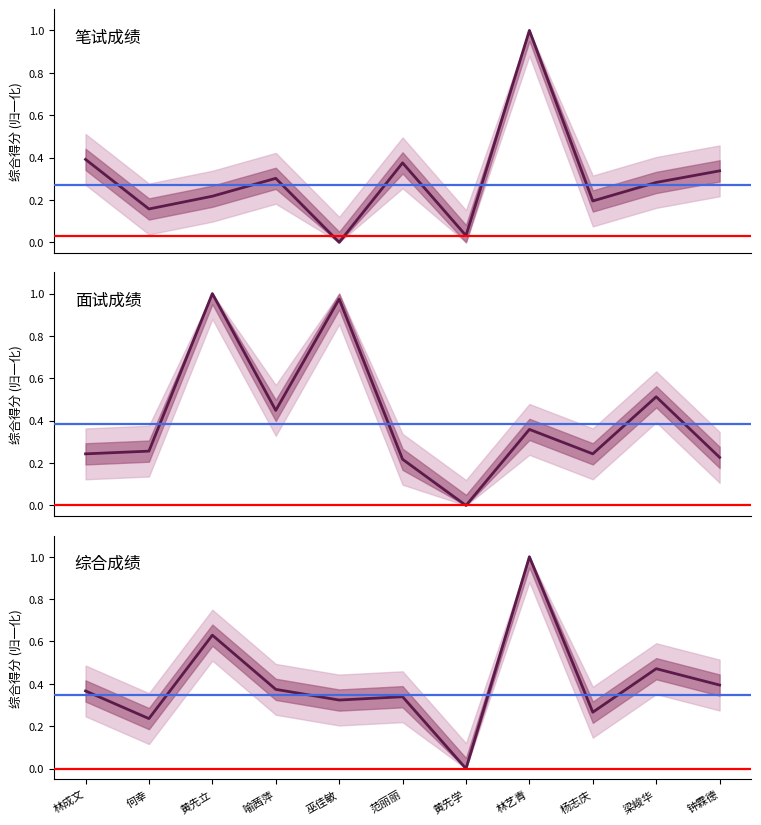

Which has a higher value, 梁峻华 or 喻茜萍?

喻茜萍